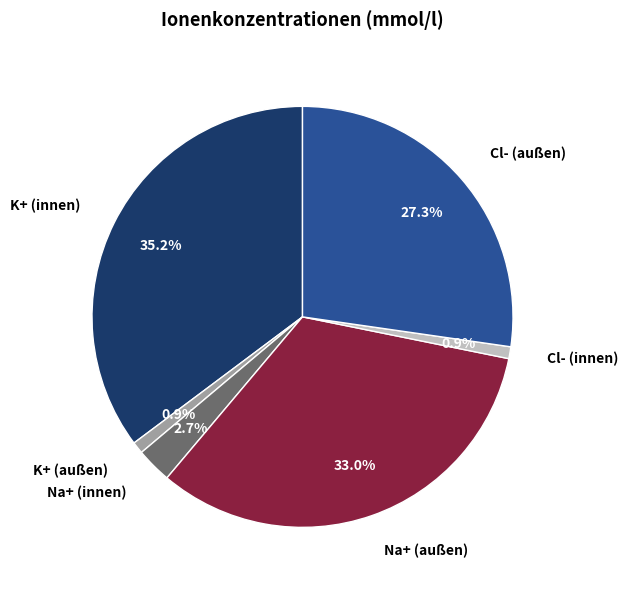

Count the number of slices in the pie.

6